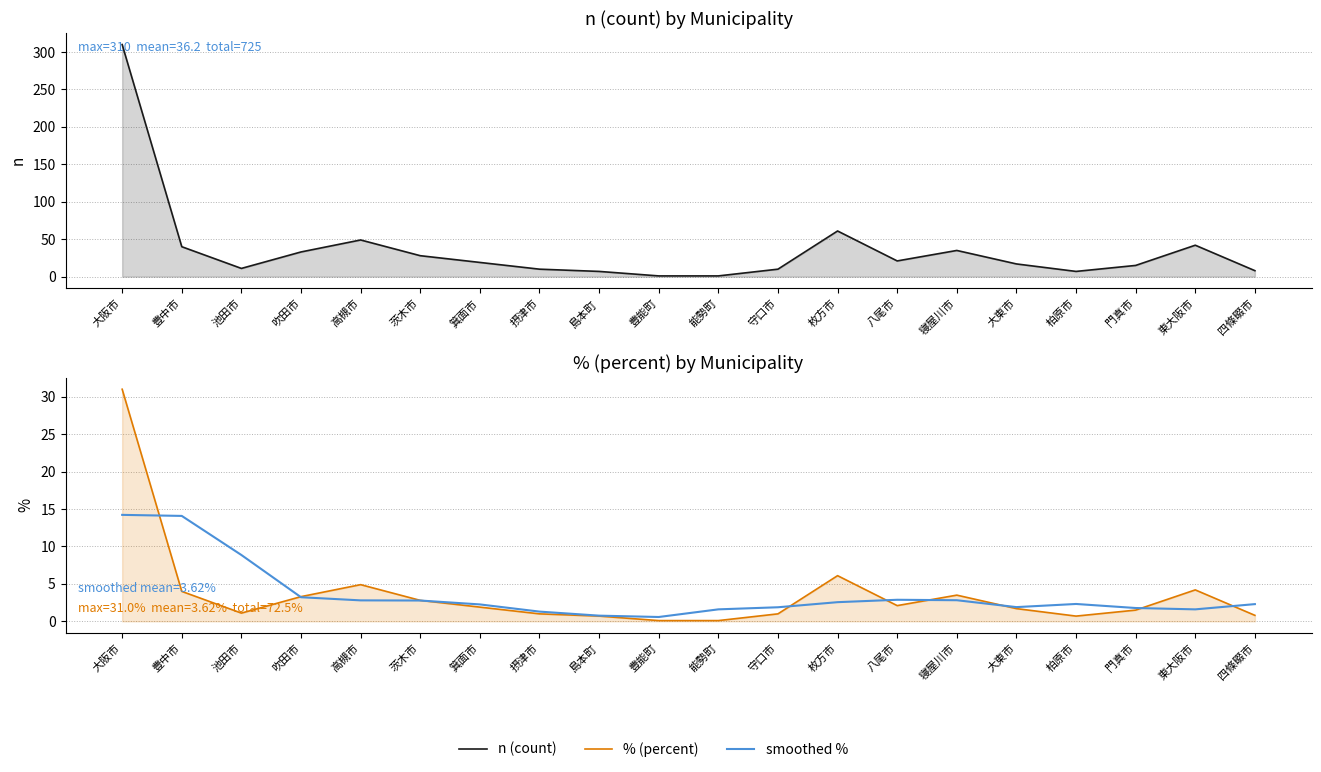

The smoothed % series shows 1.2 at 島本町. True or false?

False